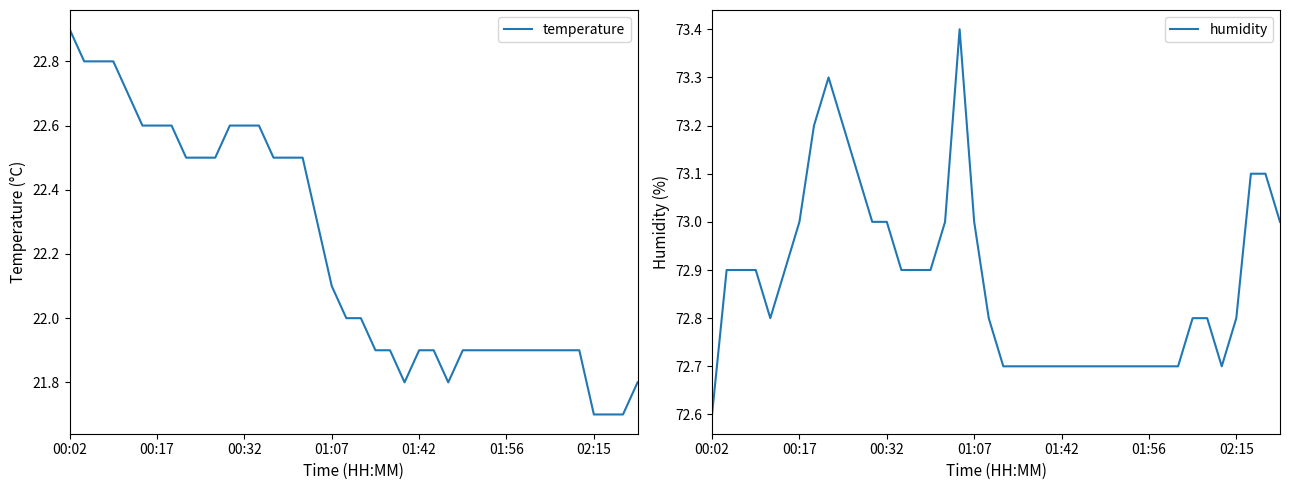

What is the label of the 12th point from the right?

28